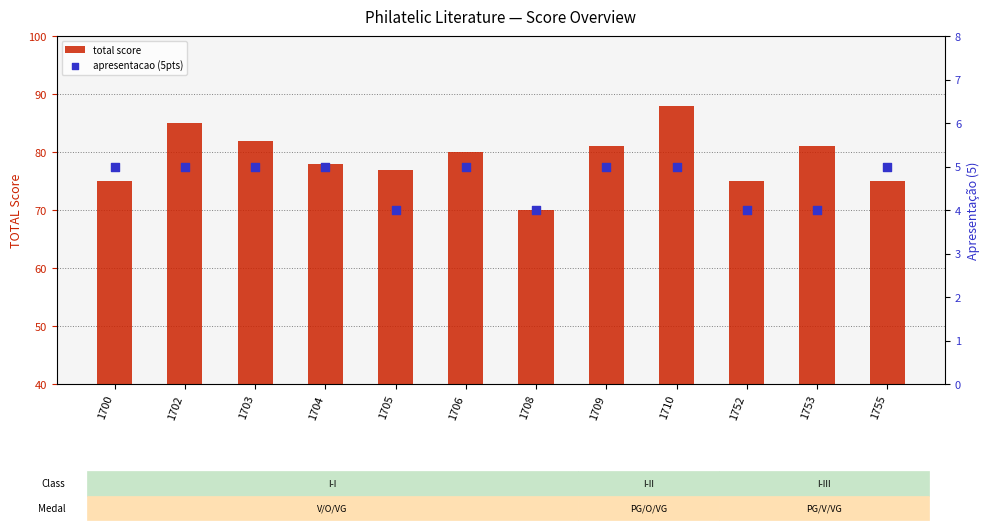

Which series has the largest total across all categories?

total score